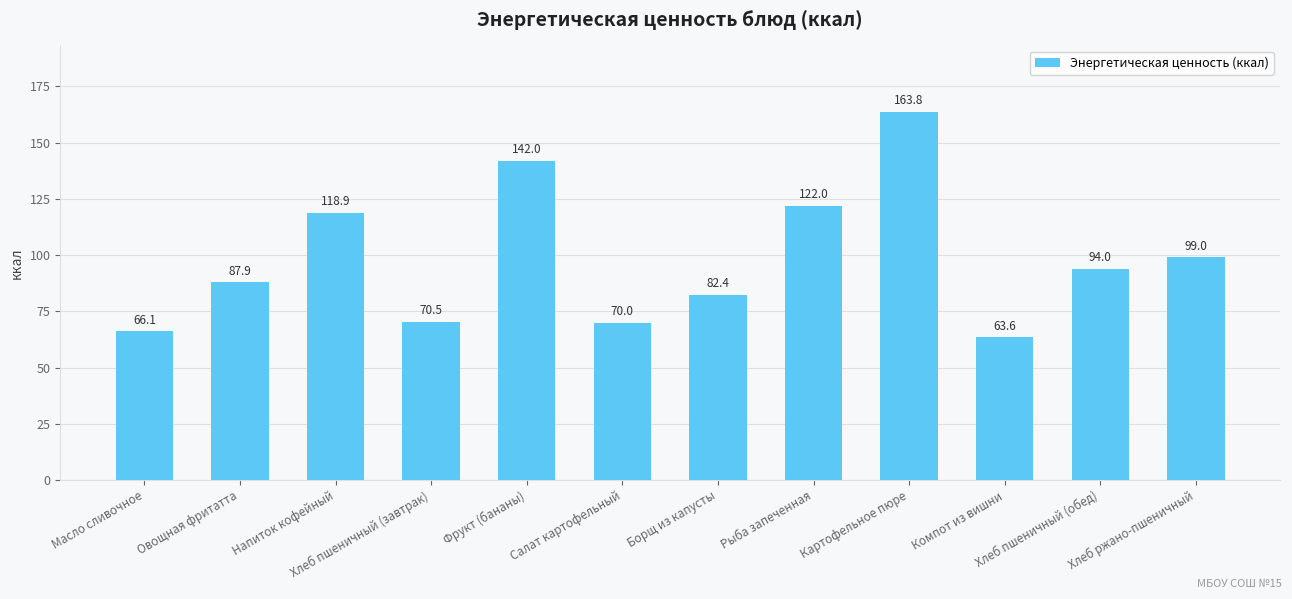

Reading left to right, extract all data points from this chart.

66.1	87.9	118.9	70.5	142.0	70.0	82.4	122.0	163.8	63.6	94.0	99.0